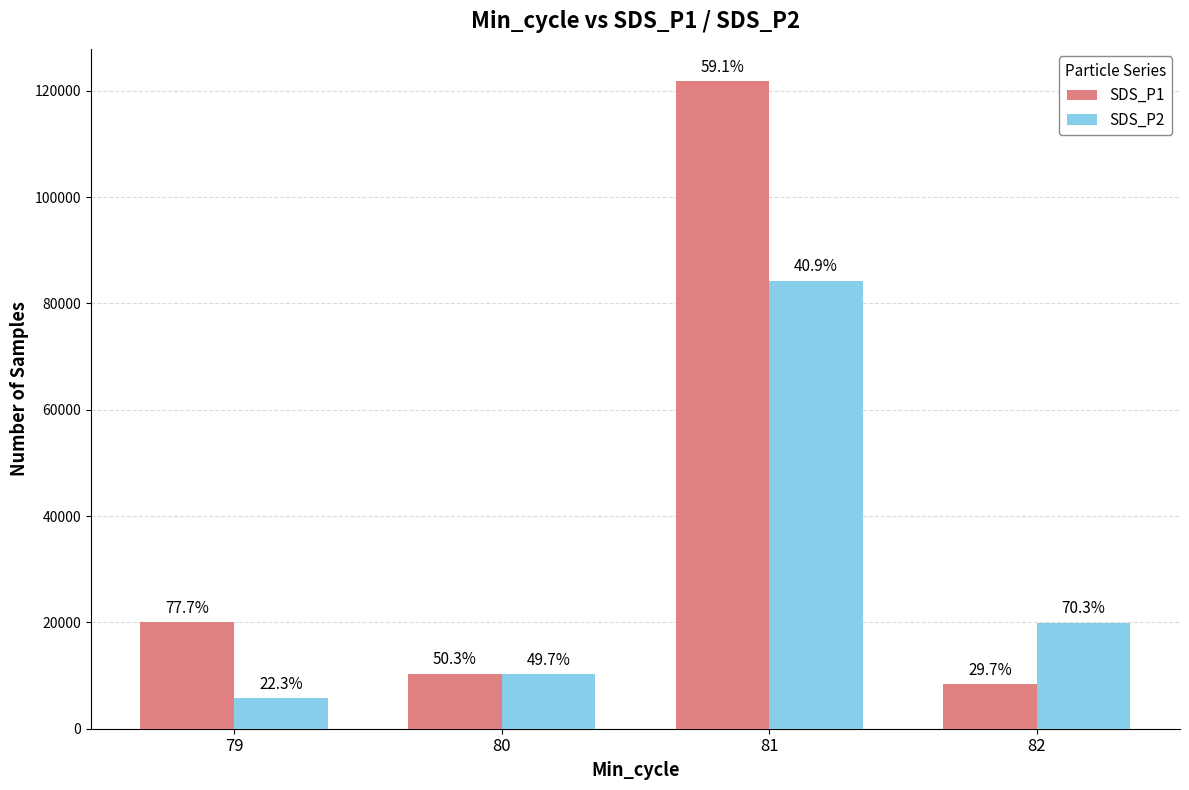

At which category does the chart reach its peak across all series?

81